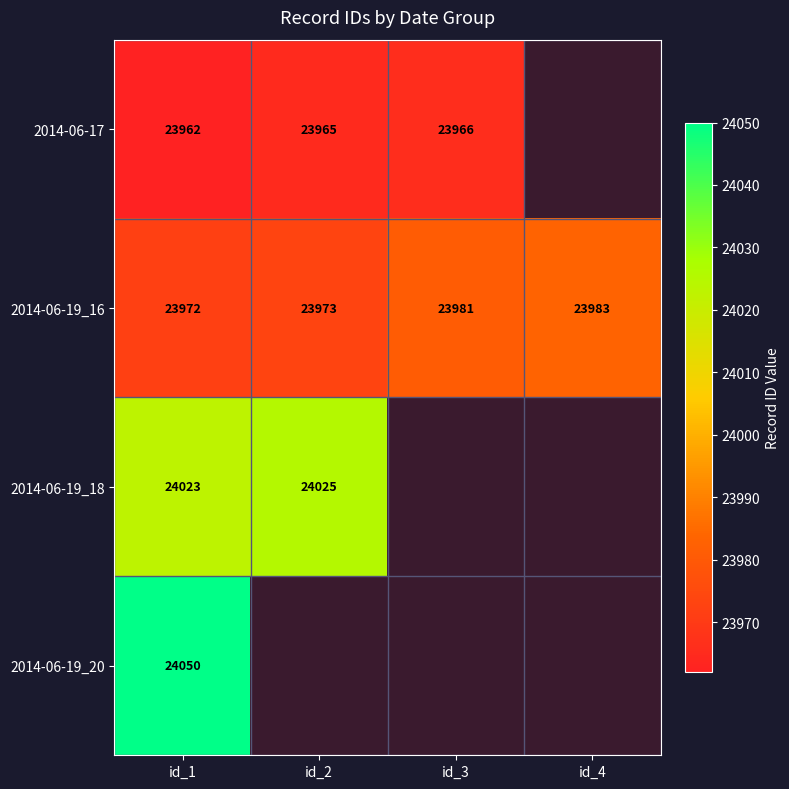

Which category has the highest value across all series?

id_1